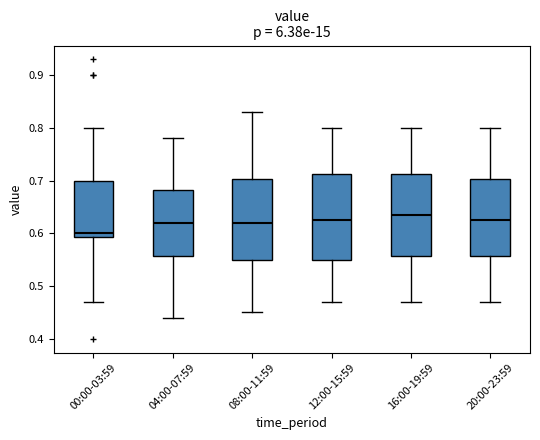

Reading left to right, read every box against the y-axis: the position of its median line, the range the box covers, and the ends of its whiskers. The values are not printed on the chart, so give them approximately, as read against the axis.

00:00-03:59: median 0.60, box 0.59 to 0.70, whiskers 0.47 to 0.80
04:00-07:59: median 0.62, box 0.56 to 0.68, whiskers 0.44 to 0.78
08:00-11:59: median 0.62, box 0.55 to 0.70, whiskers 0.45 to 0.83
12:00-15:59: median 0.63, box 0.55 to 0.71, whiskers 0.47 to 0.80
16:00-19:59: median 0.64, box 0.56 to 0.71, whiskers 0.47 to 0.80
20:00-23:59: median 0.63, box 0.56 to 0.70, whiskers 0.47 to 0.80